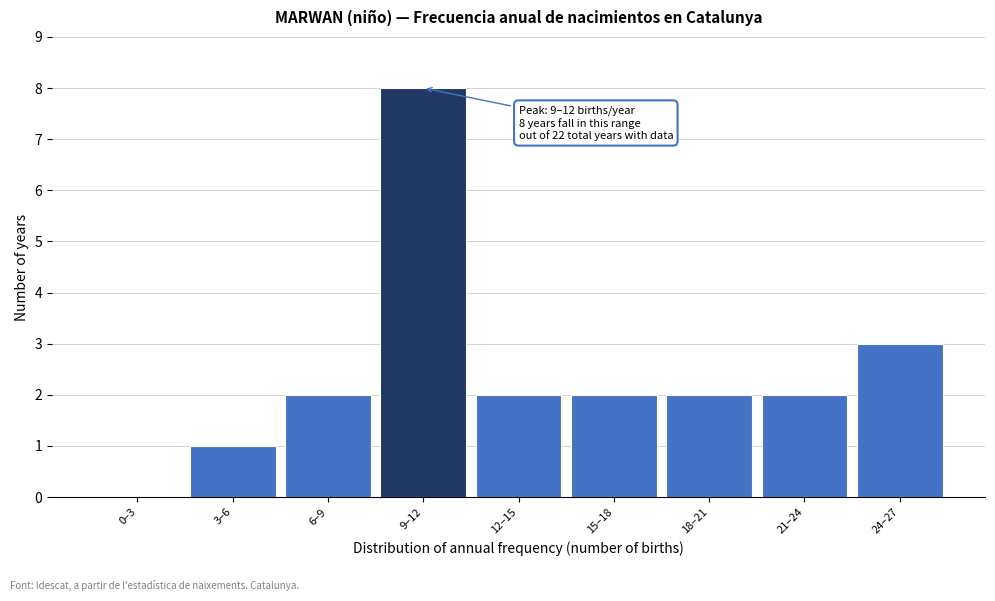

Reading left to right, extract all data points from this chart.

0–3=0	3–6=1	6–9=2	9–12=8	12–15=2	15–18=2	18–21=2	21–24=2	24–27=3